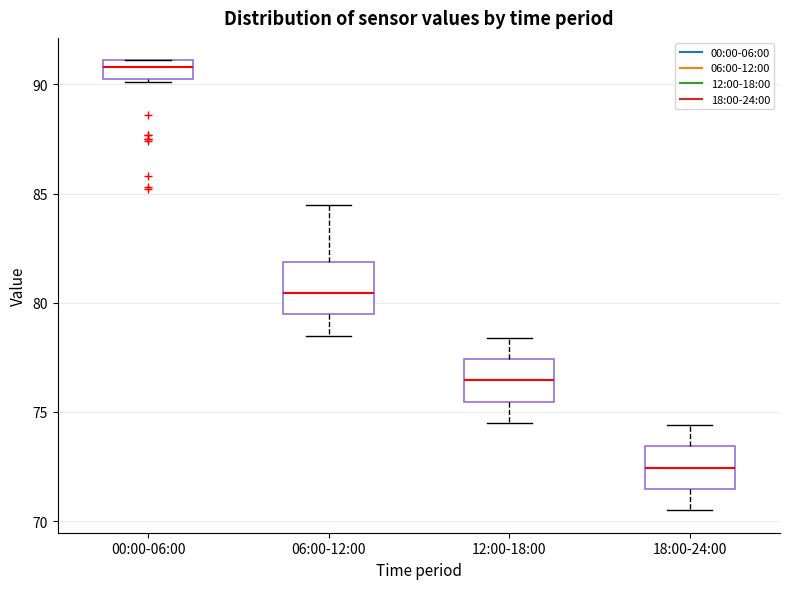

Where is the lower edge of the box for 18:00-24:00 on the y-axis? The values are not printed on the chart, so give them approximately, as read against the axis.

71.5